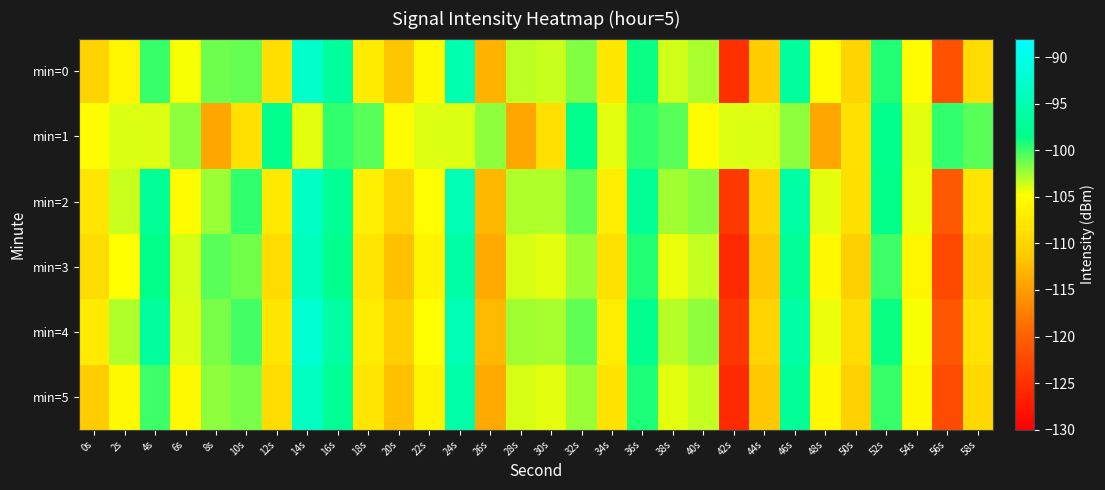

Reading right to left, extract all data points from this chart.

min=0: 58s=-109.0	56s=-121.6	54s=-105.2	52s=-99.3	50s=-109.8	48s=-105.1	46s=-96.8	44s=-110.8	42s=-125.0	40s=-102.7	38s=-103.6	36s=-98.8	34s=-107.7	32s=-101.8	30s=-103.5	28s=-103.2	26s=-113.3	24s=-95.1	22s=-105.5	20s=-111.5	18s=-107.3	16s=-96.8	14s=-92.7	12s=-108.7	10s=-101.0	8s=-101.2	6s=-104.7	4s=-99.8	2s=-106.0	0s=-110.2
min=1: 58s=-100.7	56s=-99.7	54s=-104.1	52s=-98.0	50s=-108.6	48s=-114.2	46s=-102.0	44s=-104.0	42s=-104.0	40s=-105.2	38s=-100.7	36s=-99.7	34s=-104.1	32s=-98.0	30s=-108.6	28s=-114.2	26s=-102.0	24s=-104.0	22s=-104.0	20s=-105.2	18s=-100.7	16s=-99.7	14s=-104.1	12s=-98.0	10s=-108.6	8s=-114.2	6s=-102.0	4s=-104.0	2s=-104.0	0s=-105.2
min=2: 58s=-108.1	56s=-120.8	54s=-104.4	52s=-98.5	50s=-108.7	48s=-104.2	46s=-95.9	44s=-109.9	42s=-124.1	40s=-101.8	38s=-102.5	36s=-97.4	34s=-106.9	32s=-100.8	30s=-102.9	28s=-102.8	26s=-112.7	24s=-94.6	22s=-104.9	20s=-110.2	18s=-106.8	16s=-97.5	14s=-93.1	12s=-107.4	10s=-99.8	8s=-102.3	6s=-105.1	4s=-97.2	2s=-103.5	0s=-108.0
min=3: 58s=-109.7	56s=-122.3	54s=-105.9	52s=-100.0	50s=-110.5	48s=-105.7	46s=-97.3	44s=-111.4	42s=-125.7	40s=-103.4	38s=-104.3	36s=-99.4	34s=-108.4	32s=-102.4	30s=-104.2	28s=-103.9	26s=-113.9	24s=-95.9	22s=-106.2	20s=-112.1	18s=-108.0	16s=-98.1	14s=-94.0	12s=-109.2	10s=-101.3	8s=-100.7	6s=-103.9	4s=-98.4	2s=-104.8	0s=-109.1
min=4: 58s=-108.3	56s=-121.0	54s=-104.7	52s=-98.7	50s=-109.1	48s=-104.4	46s=-96.0	44s=-110.1	42s=-124.3	40s=-102.0	38s=-103.0	36s=-97.9	34s=-107.0	32s=-100.9	30s=-102.7	28s=-102.5	26s=-112.5	24s=-94.4	22s=-104.8	20s=-110.8	18s=-106.9	16s=-96.1	14s=-92.1	12s=-108.0	10s=-100.2	8s=-101.5	6s=-104.0	4s=-96.8	2s=-102.9	0s=-107.3
min=5: 58s=-109.6	56s=-122.2	54s=-105.8	52s=-99.9	50s=-110.4	48s=-105.6	46s=-97.2	44s=-111.3	42s=-125.6	40s=-103.3	38s=-104.2	36s=-99.3	34s=-108.3	32s=-102.3	30s=-104.1	28s=-103.8	26s=-113.8	24s=-95.7	22s=-106.1	20s=-112.1	18s=-107.9	16s=-97.5	14s=-93.4	12s=-109.3	10s=-101.6	8s=-102.0	6s=-105.4	4s=-100.1	2s=-105.5	0s=-111.0